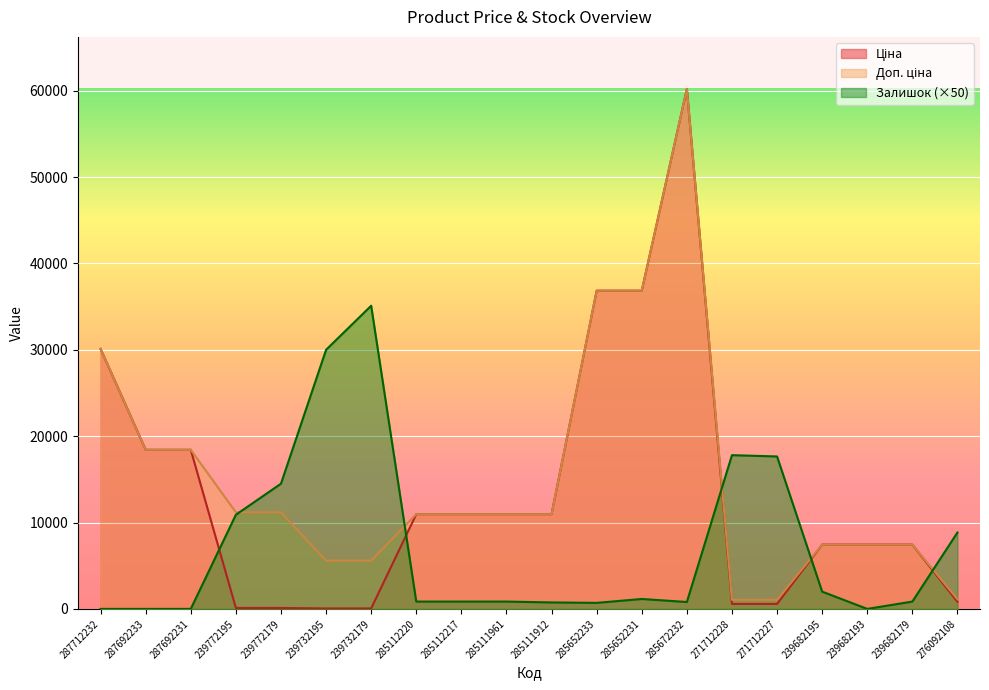

Does the chart display data point markers on the line(s)?

No